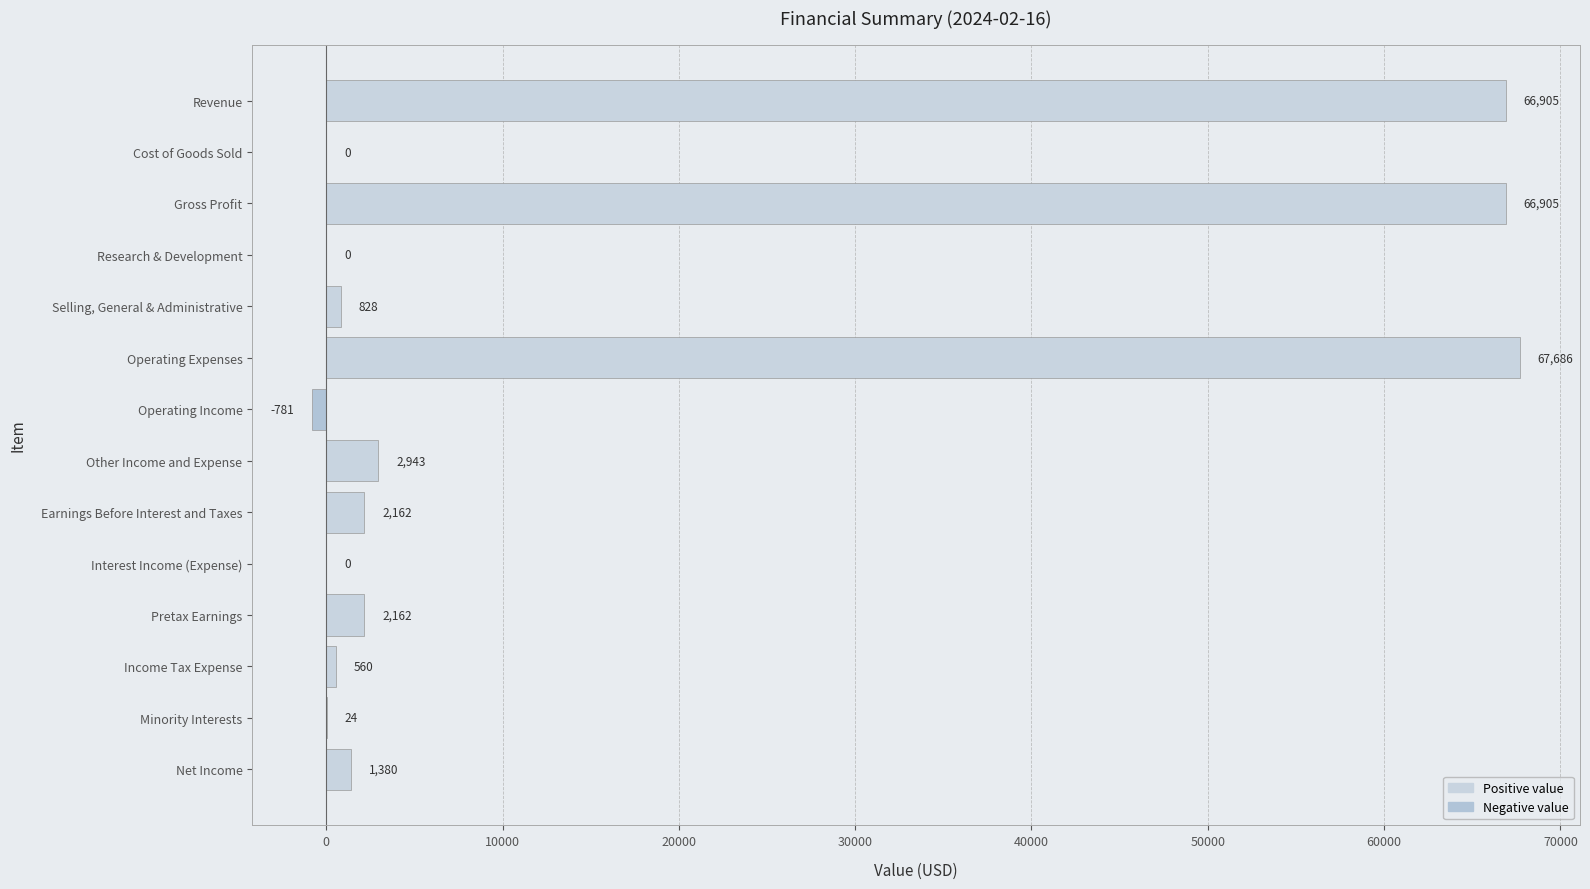

What is the sum of all values?

210774